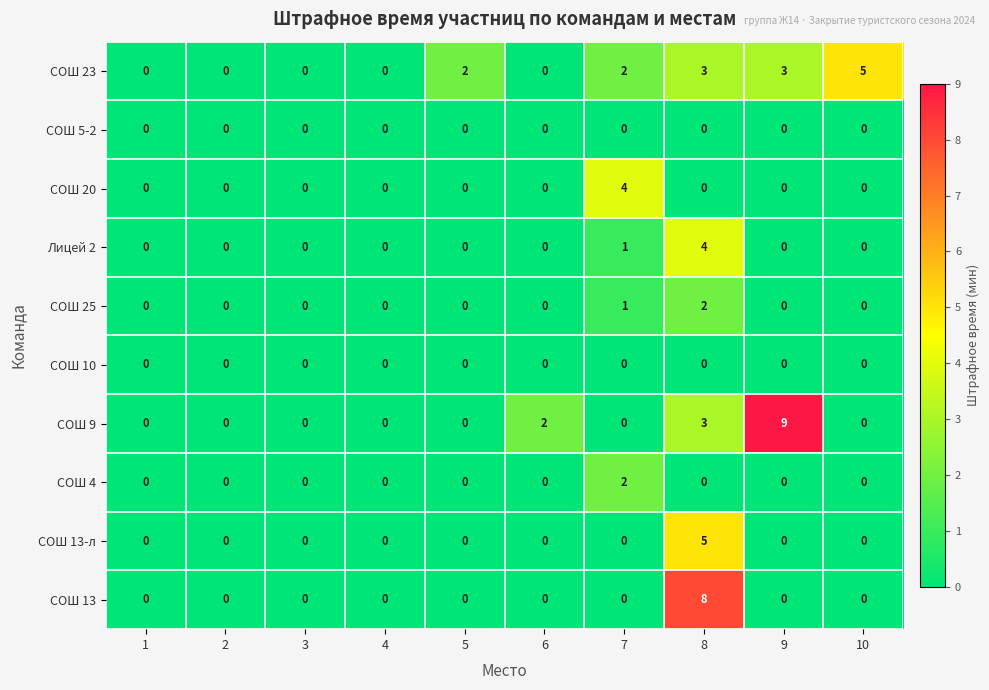

Is it true that СОШ 25 equals 0 at 1?

True